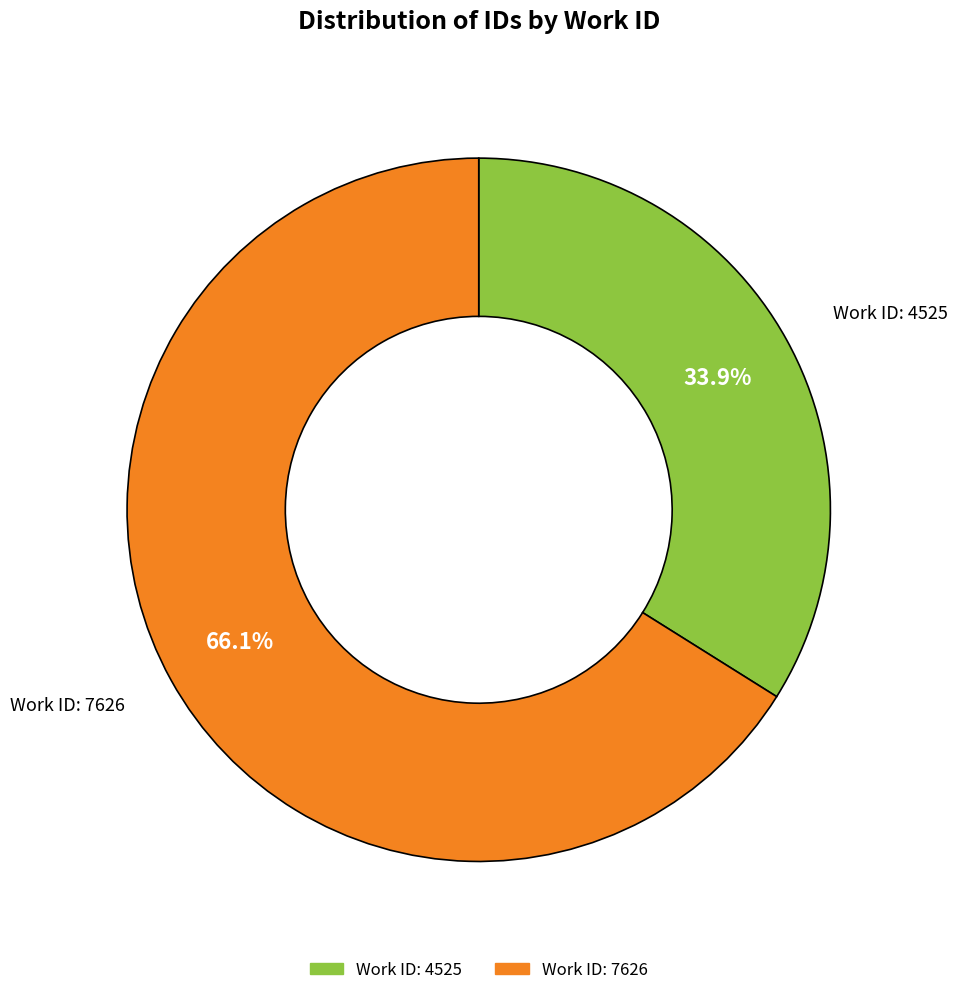

How many slices are in this pie chart?

2